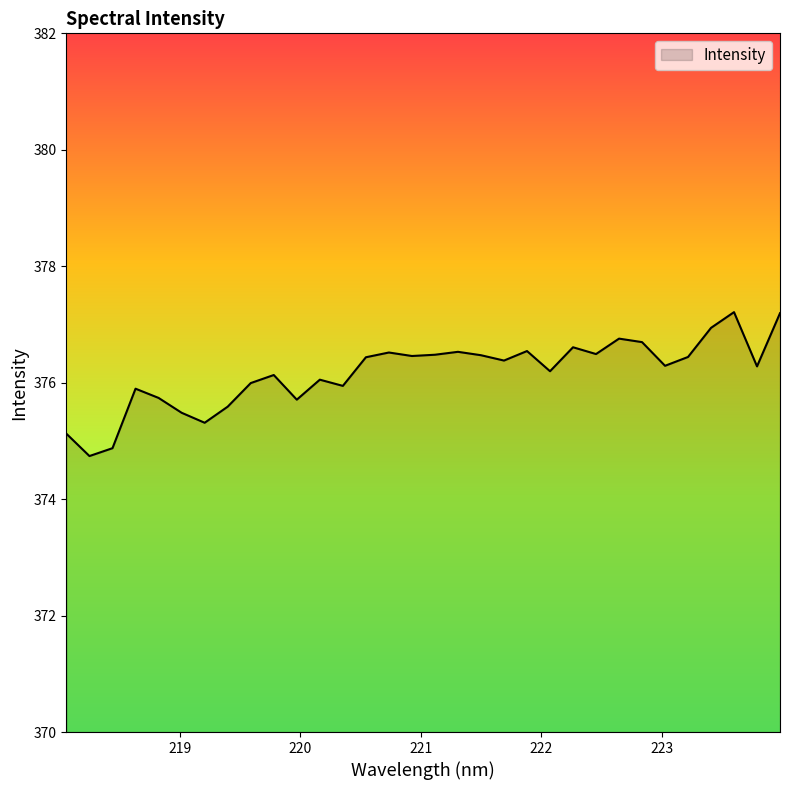

What is the smallest value displayed?

374.7